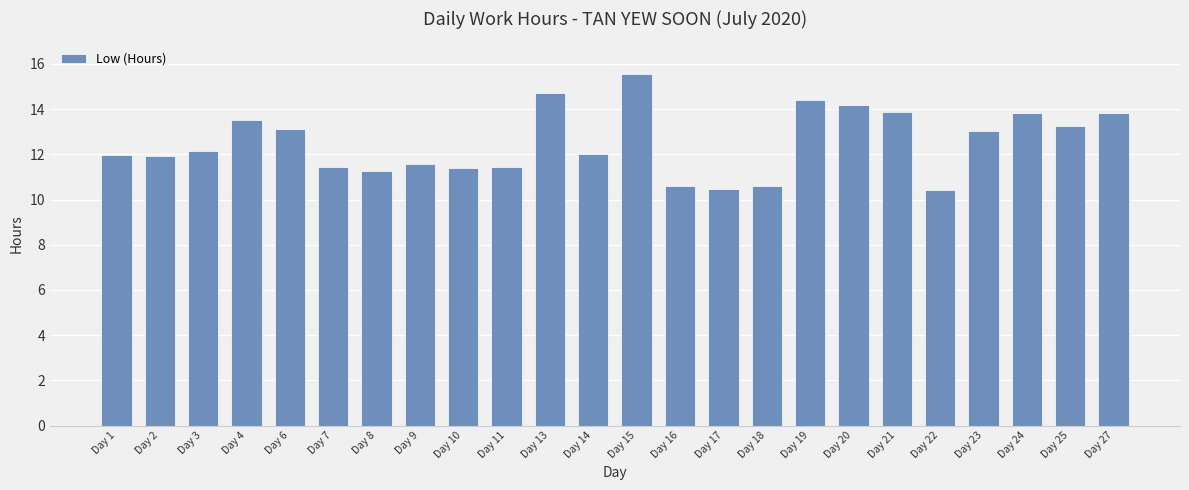

The value at Day 14 is 12.0. True or false?

True